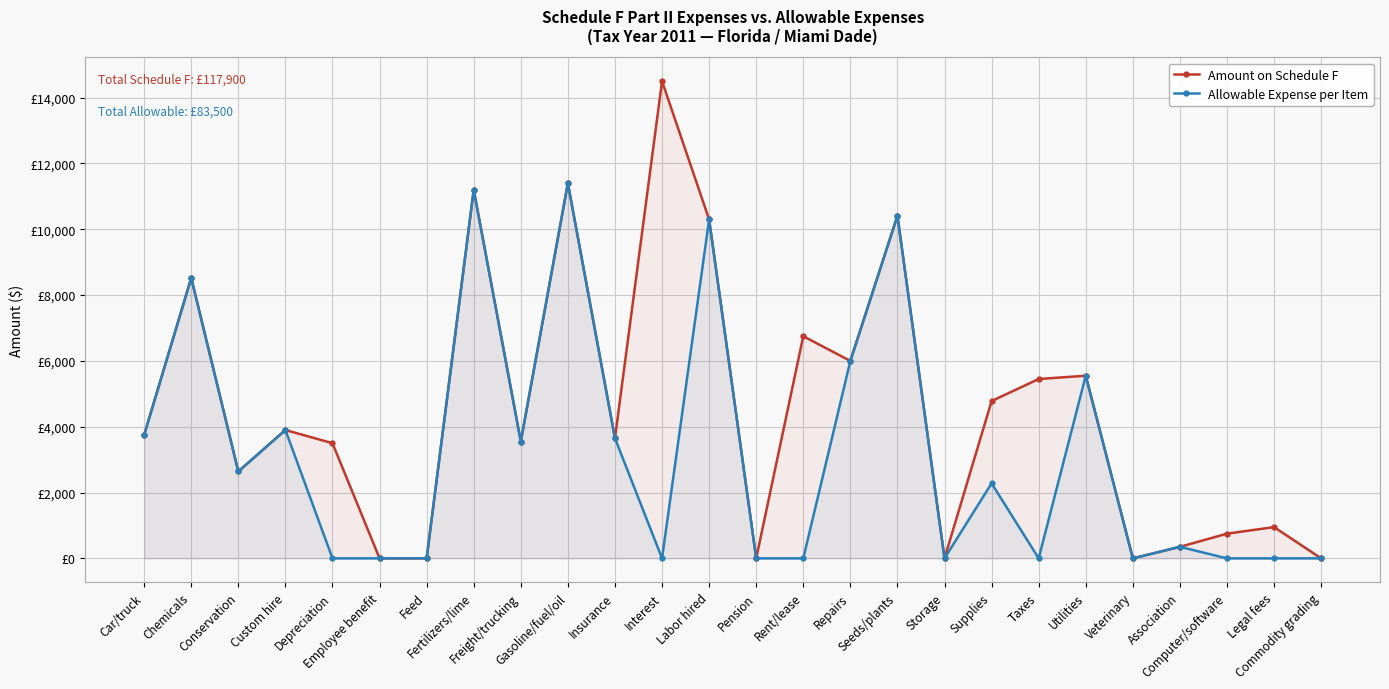

What is the difference between the second highest and minimum values in the Allowable Expense per Item series?

11200